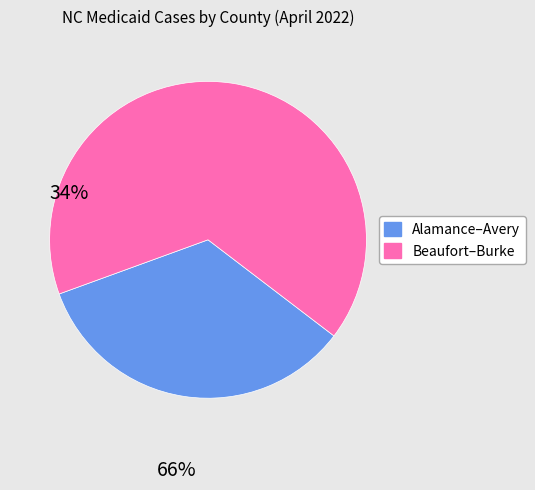

Count the number of slices in the pie.

2